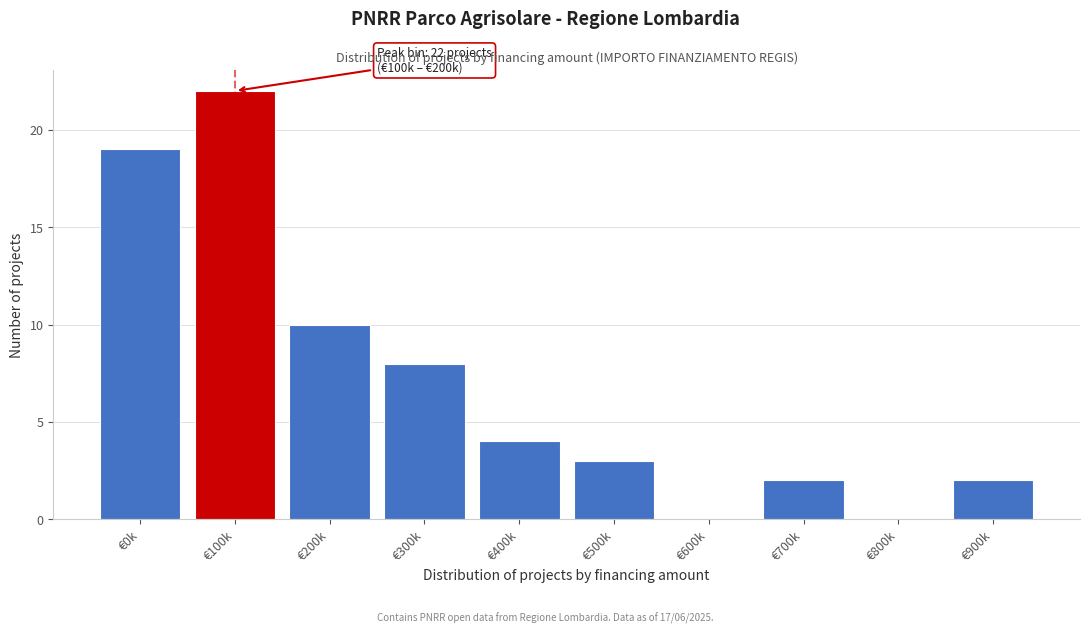

Reading right to left, transcribe all the data shown in this chart.

€900k=2	€800k=0	€700k=2	€600k=0	€500k=3	€400k=4	€300k=8	€200k=10	€100k=22	€0k=19